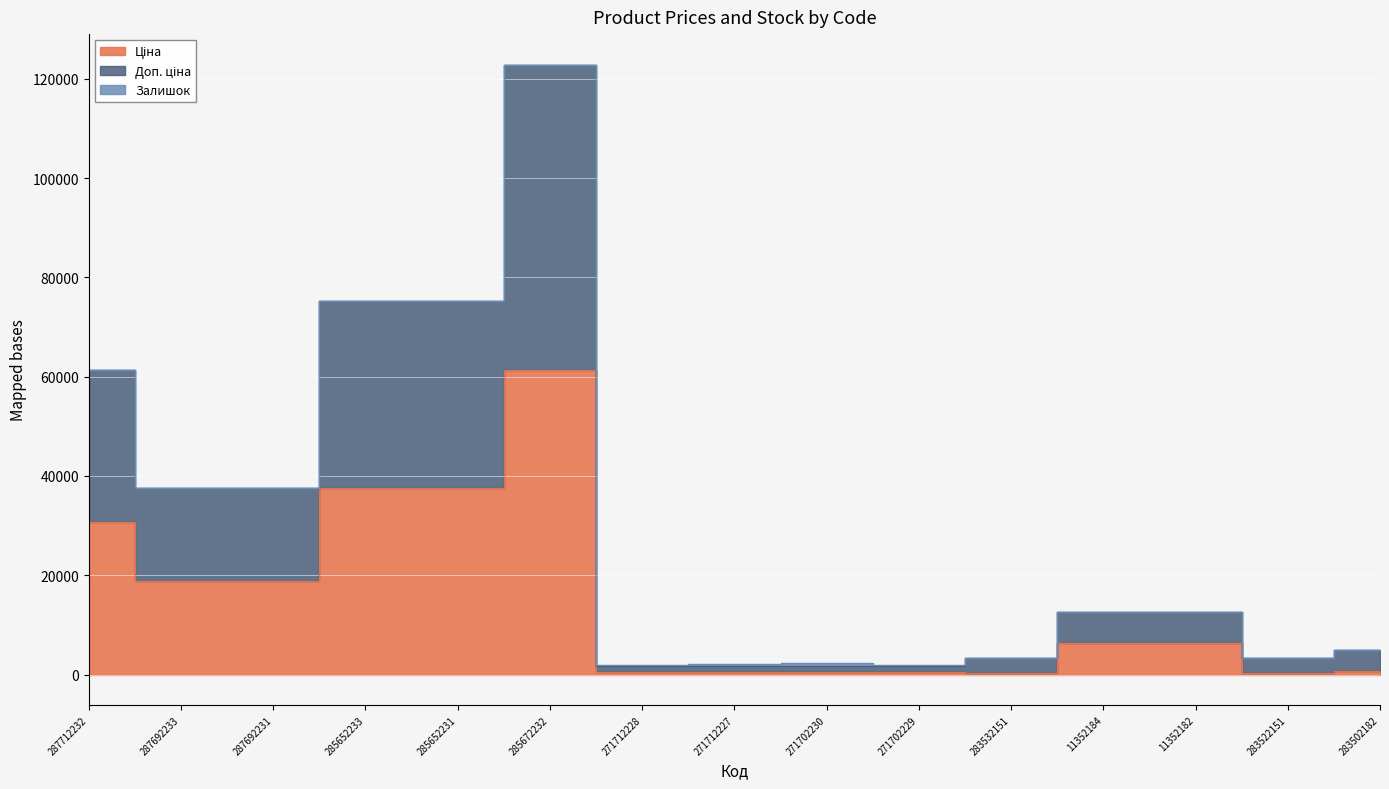

True or false: Доп. ціна and Ціна intersect in this chart.

False